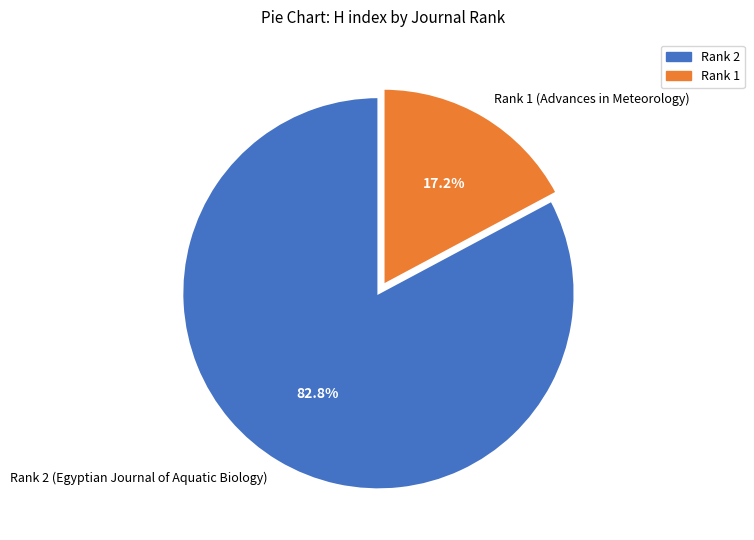

Which has a higher value, Rank 2 (Egyptian Journal of Aquatic Biology) or Rank 1 (Advances in Meteorology)?

Rank 2 (Egyptian Journal of Aquatic Biology)